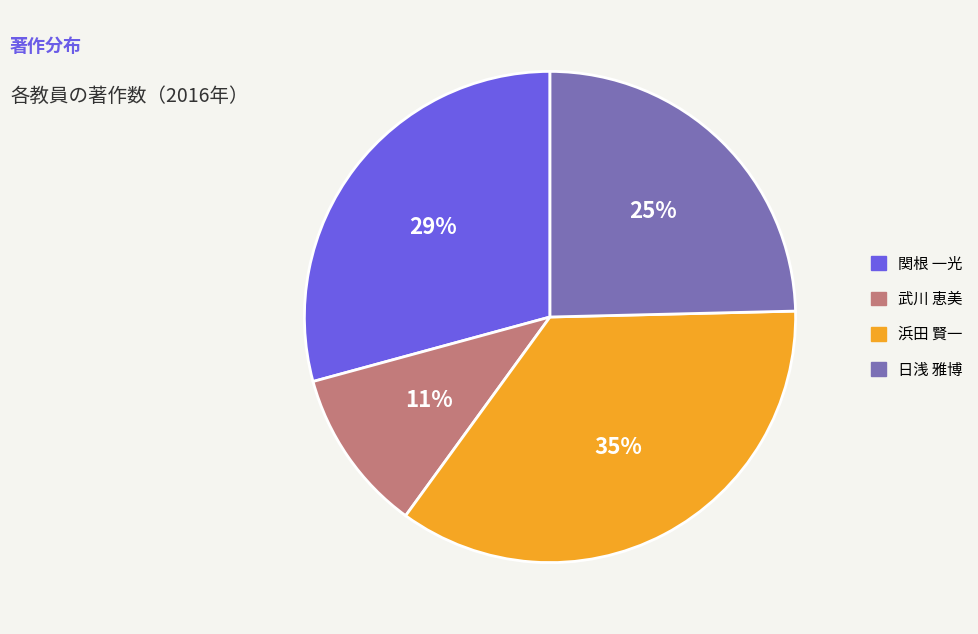

The 関根 一光 slice represents 43% of the pie. True or false?

False